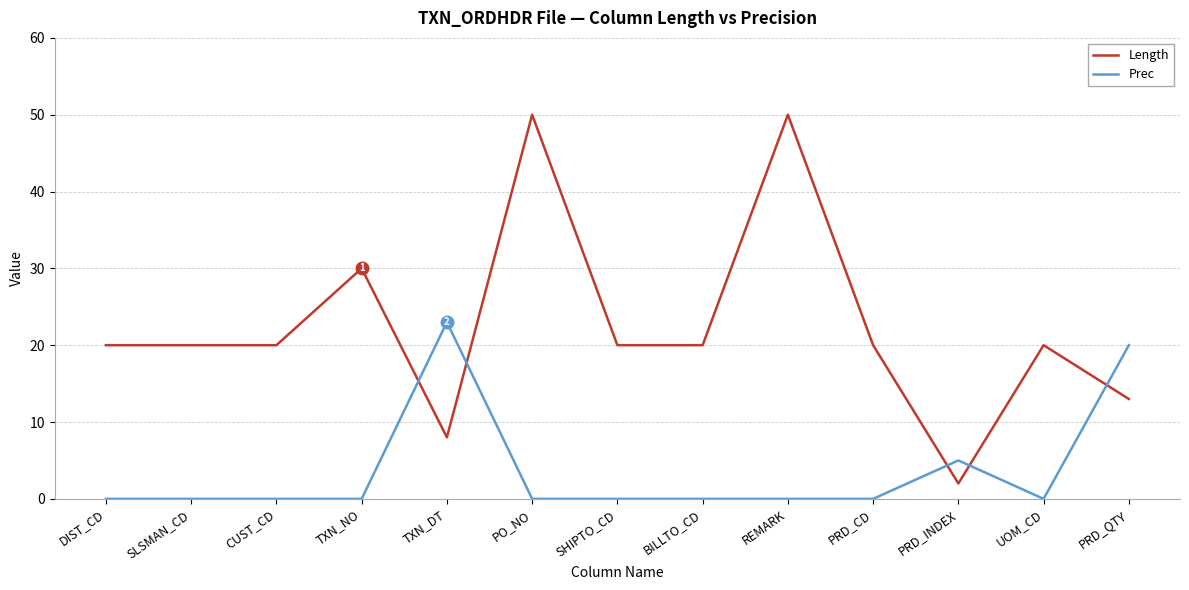

What is the sum of all Prec values?

48